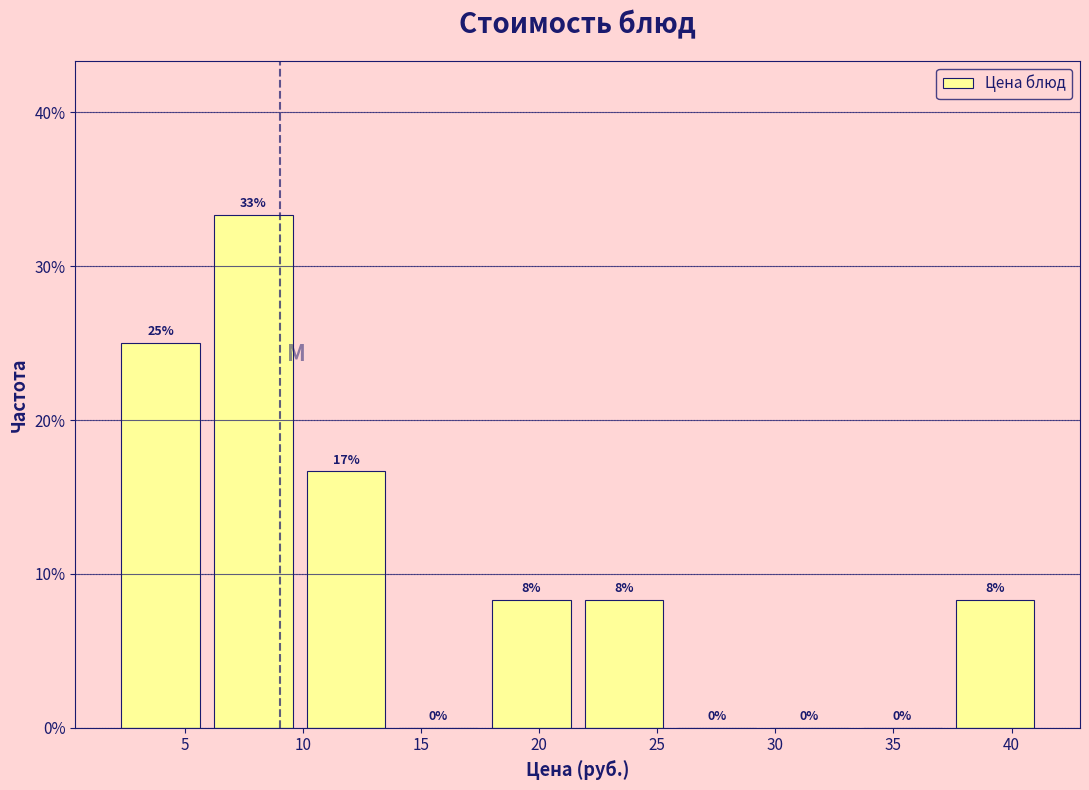

Over which range of the x-axis is the bar tallest?

6.0 to 10.0